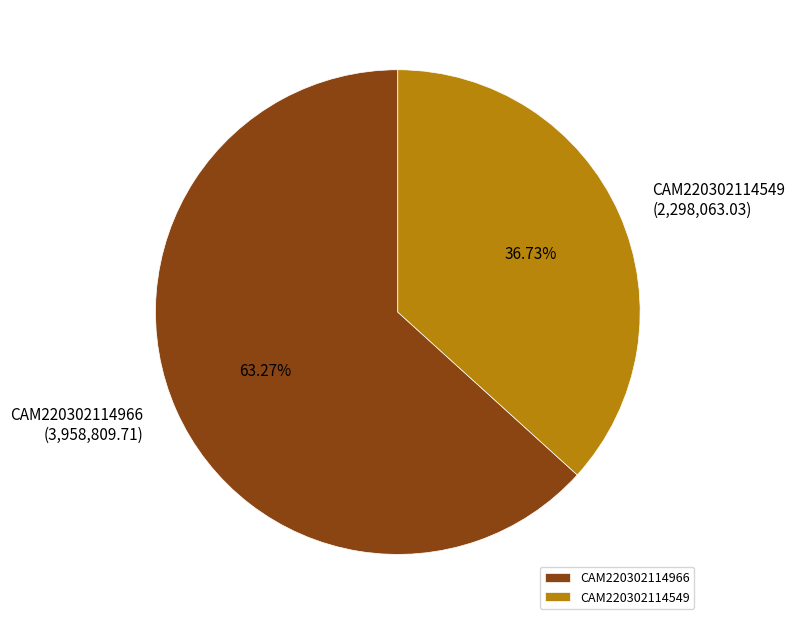

Approximately how many times larger is the value at CAM220302114549 compared to CAM220302114966?

0.6